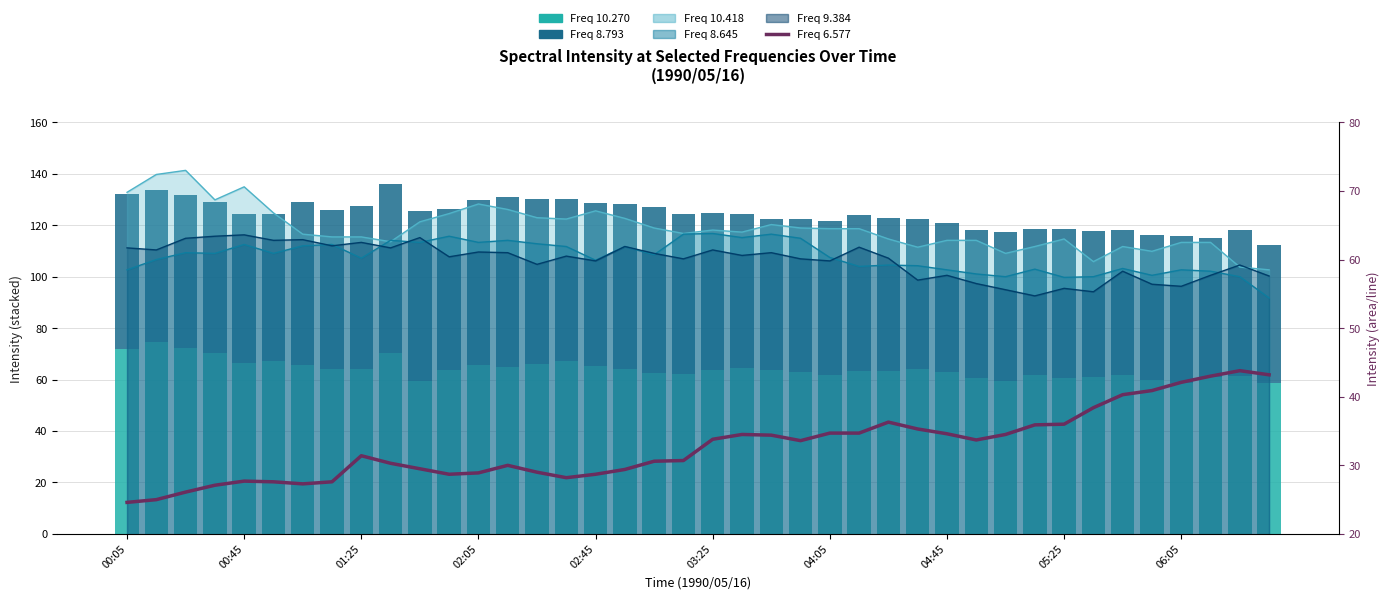

Which category has the highest value in the 8.793 series?

1990/05/16 02:15